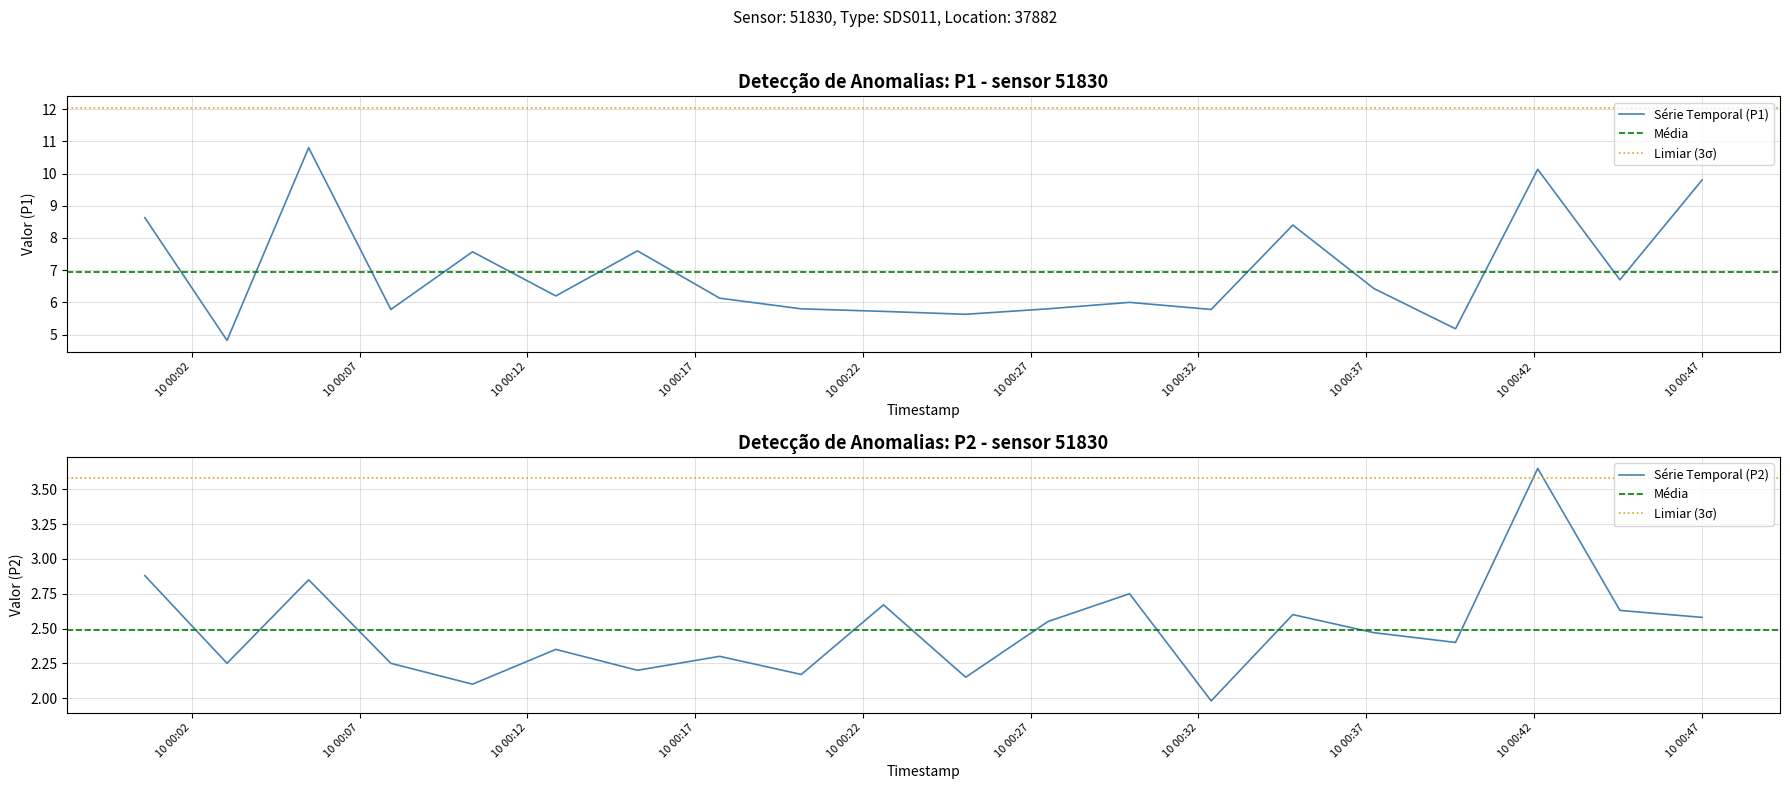

How many interior local peaks does the P2 series have?

7